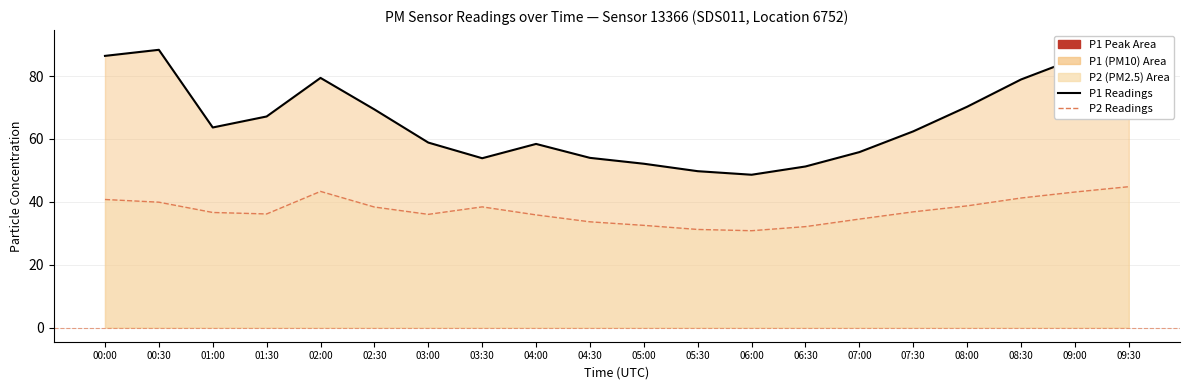

Which label corresponds to the largest value in the chart?

09:30